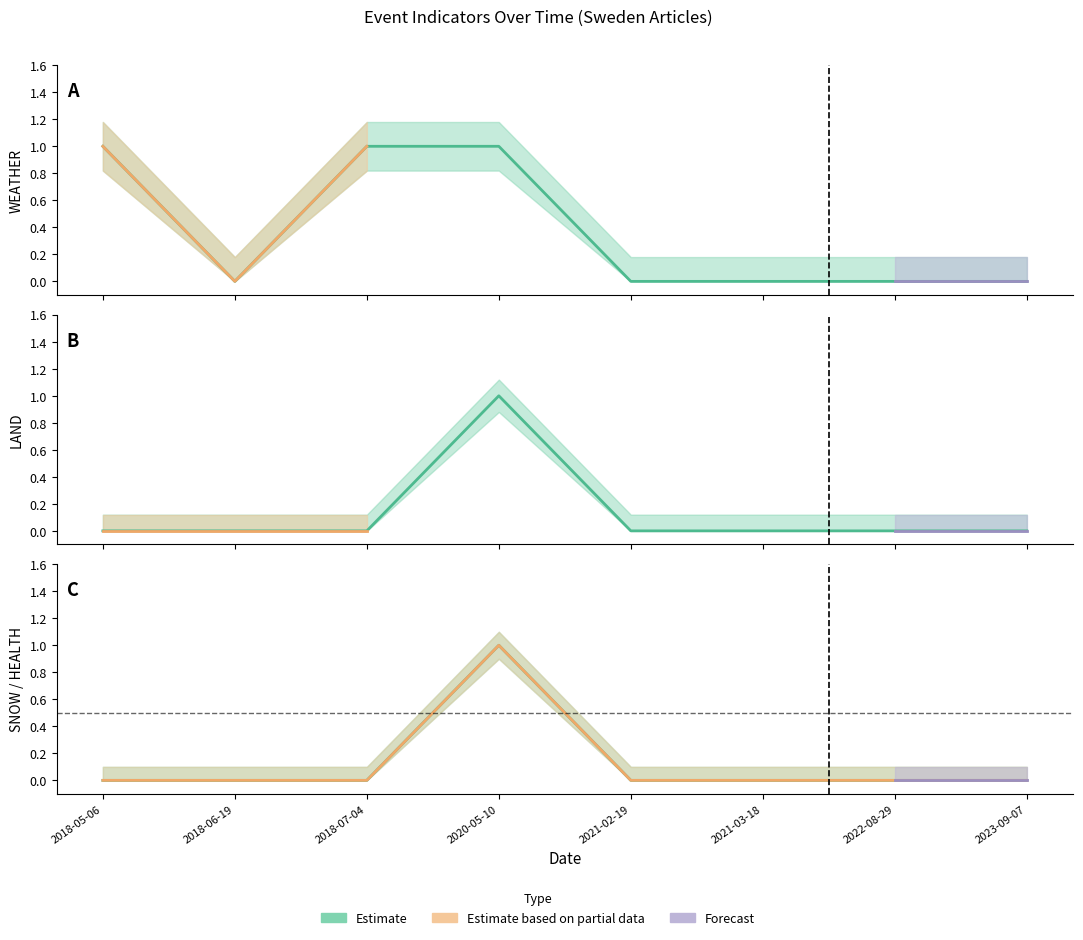

The WEATHER series shows 0 at 2018-05-06. True or false?

False